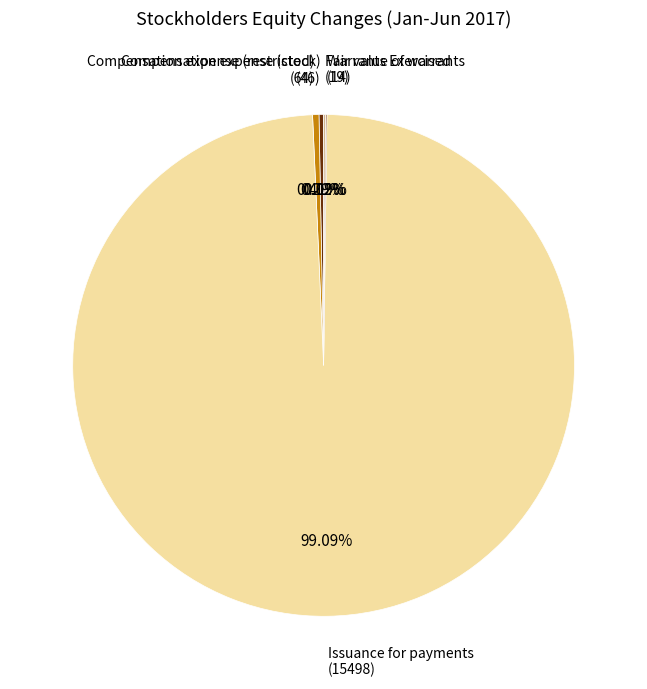

Is there a majority slice in this chart?

Yes